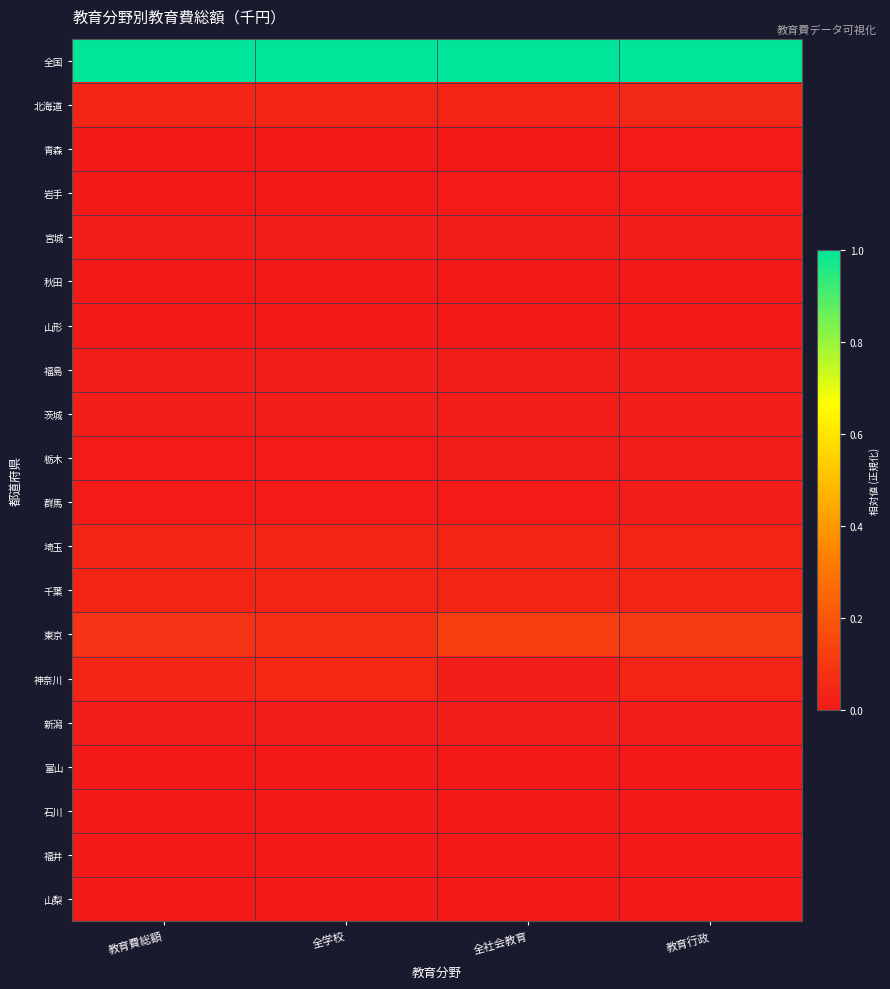

Which label corresponds to the largest value in the chart?

教育費総額